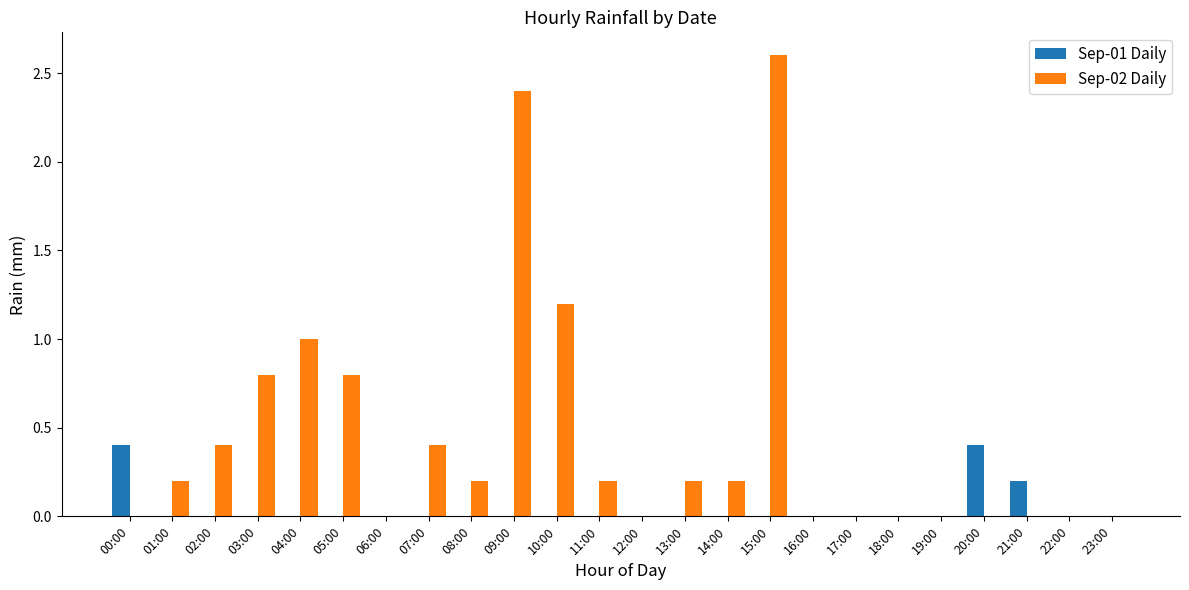

Reading left to right, list all the values displayed in this chart.

Sep-01 Daily: 0.4	0.0	0.0	0.0	0.0	0.0	0.0	0.0	0.0	0.0	0.0	0.0	0.0	0.0	0.0	0.0	0.0	0.0	0.0	0.0	0.4	0.2	0.0	0.0
Sep-02 Daily: 0.0	0.2	0.4	0.8	1.0	0.8	0.0	0.4	0.2	2.4	1.2	0.2	0.0	0.2	0.2	2.6	0.0	0.0	0.0	0.0	0.0	0.0	0.0	0.0